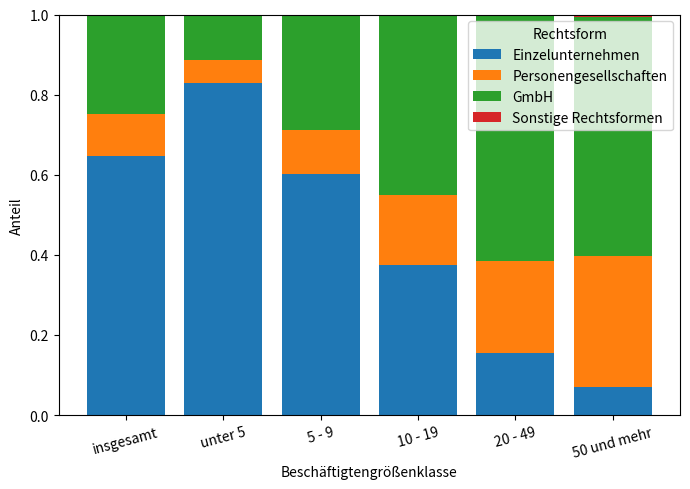

Are the bars horizontal?

No